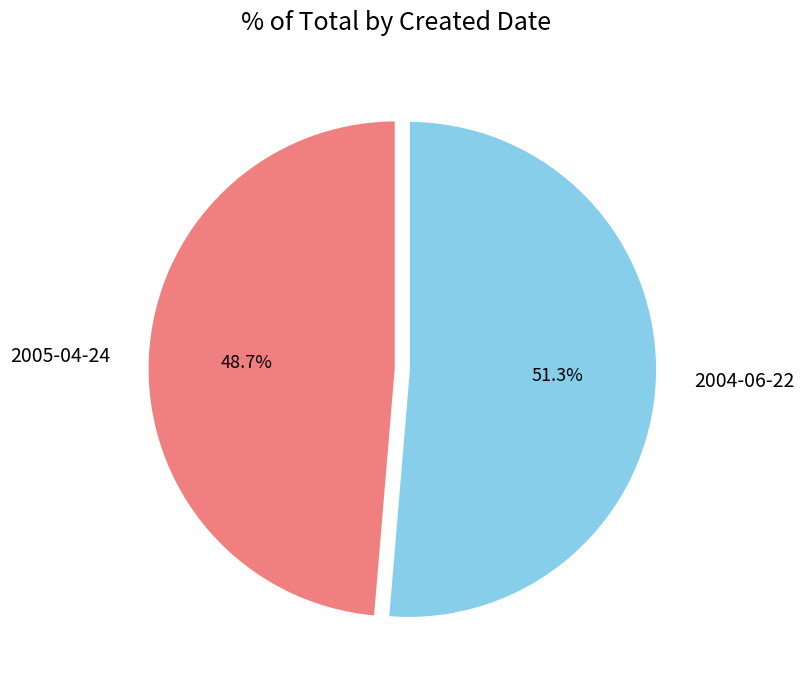

Is there a majority slice in this chart?

Yes